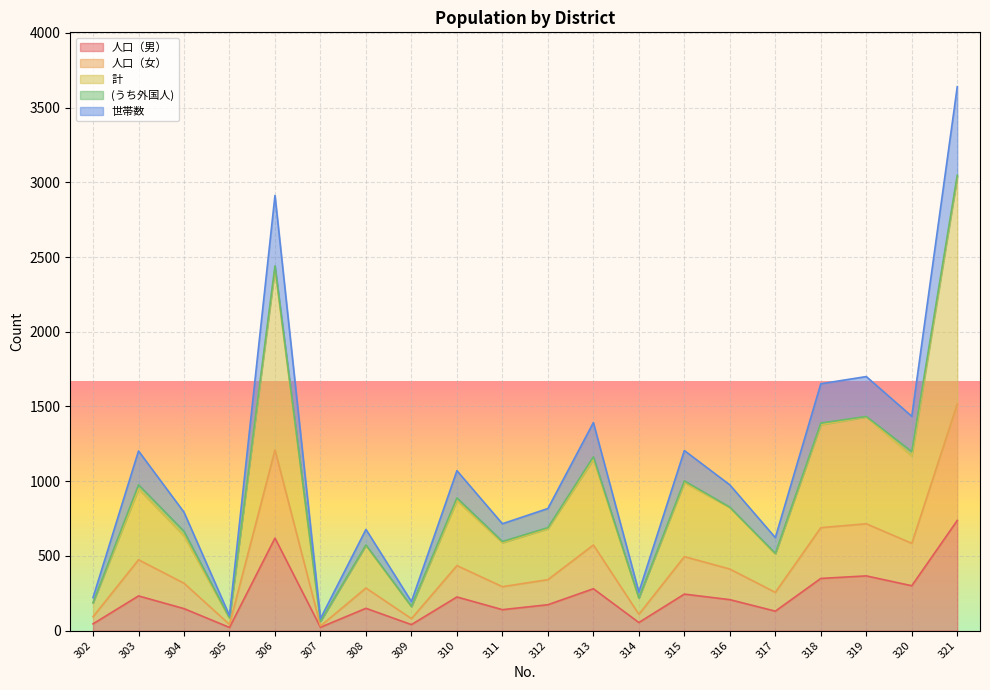

Is it true that 人口（男） equals 150 at 318?

False